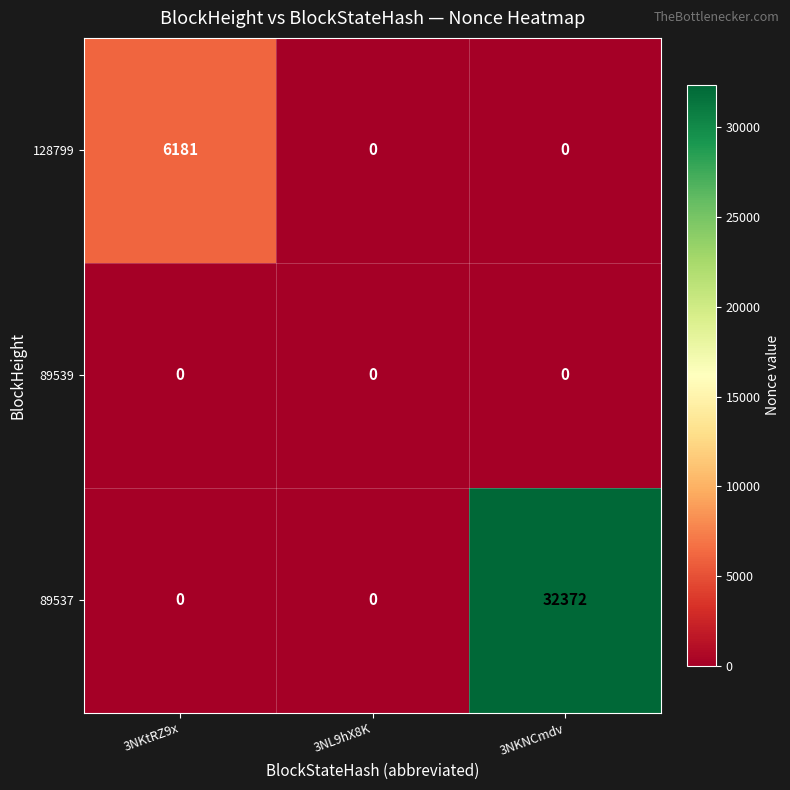

Between 3NKtRZ9x and 3NL9hX8K, which series saw the biggest shift?

128799